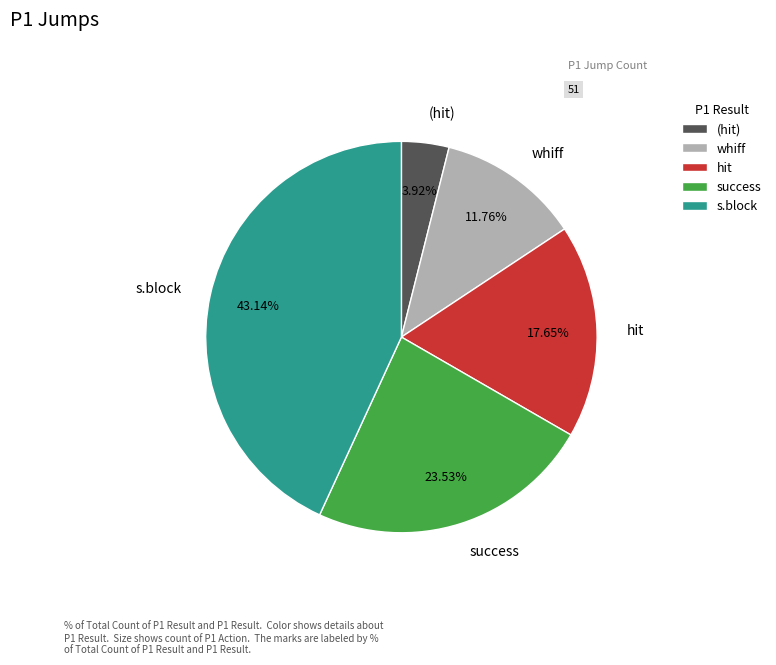

Do (hit) and hit together represent more than half of the pie?

No